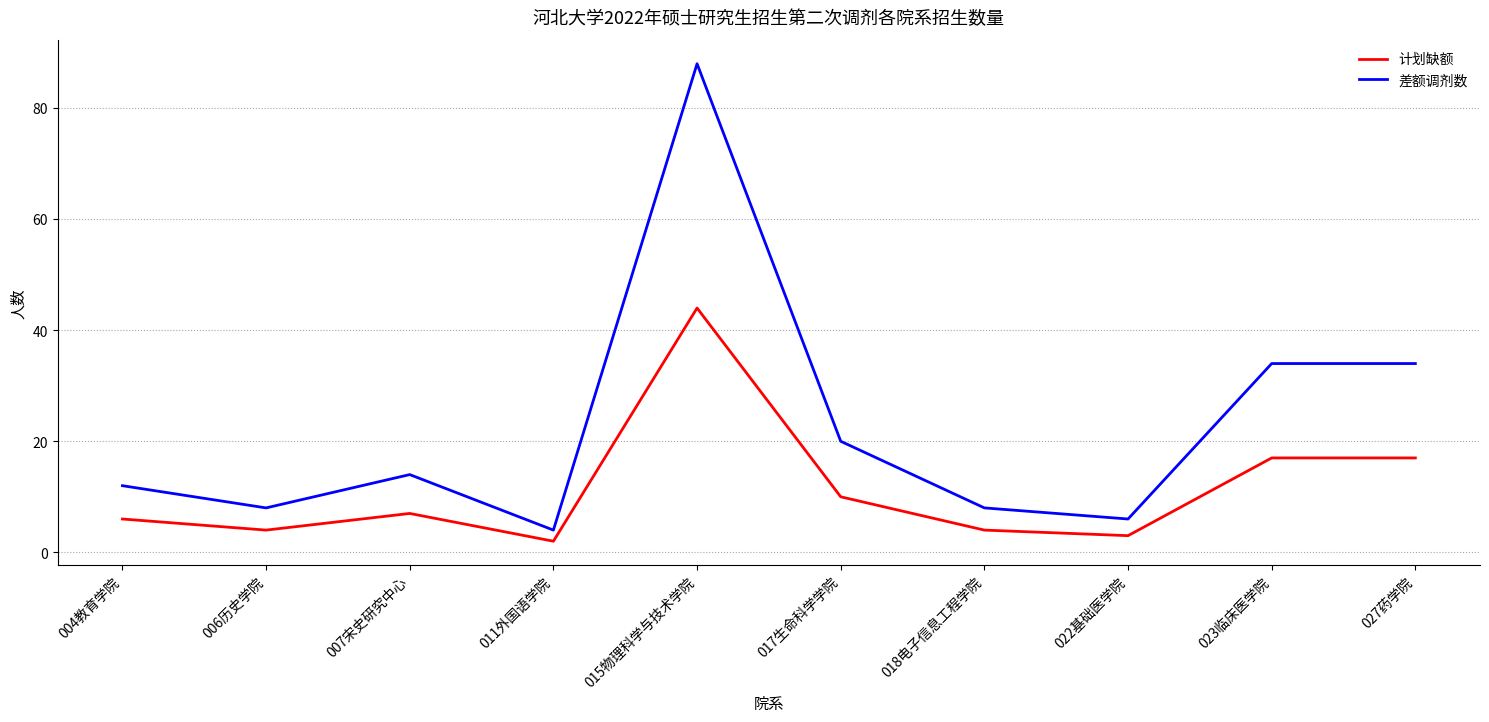

Which series has the largest total across all categories?

差额调剂数